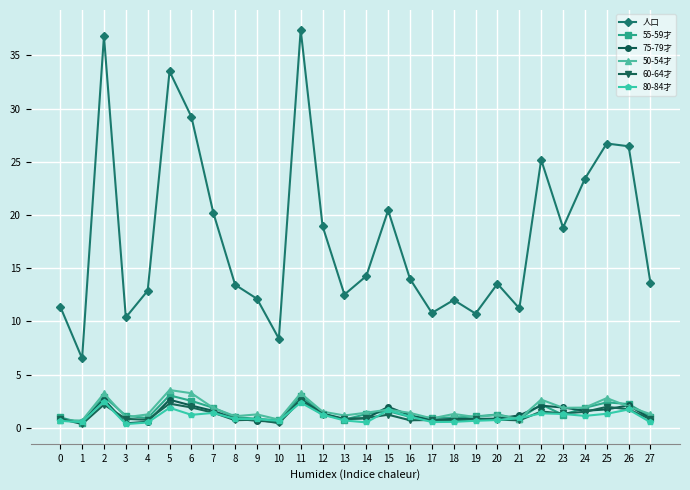

Is it true that 60-64才 equals 1.5 at 22?

True